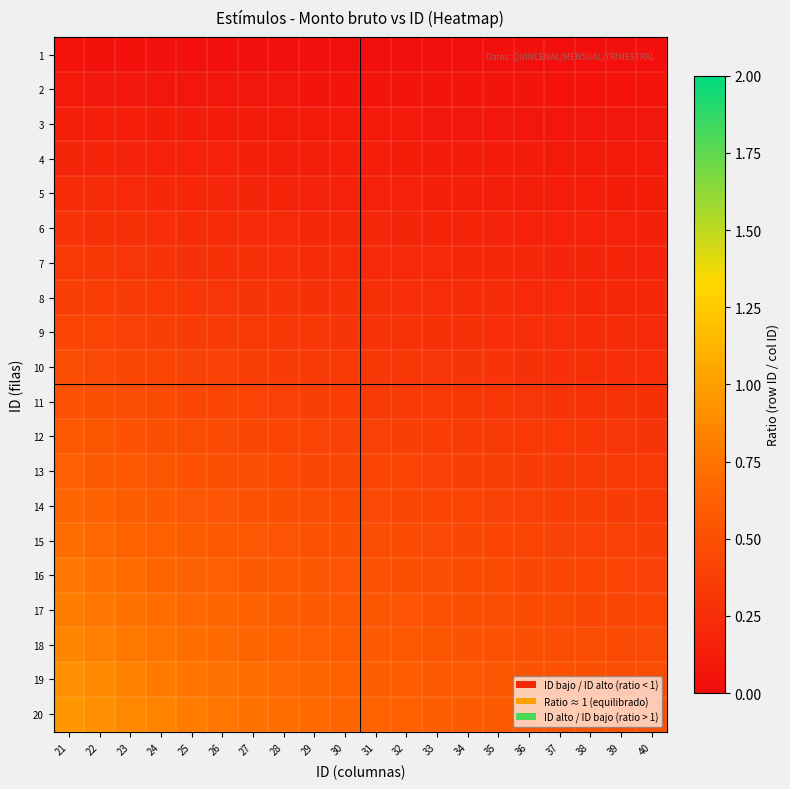

Count the number of data series in this chart.

20